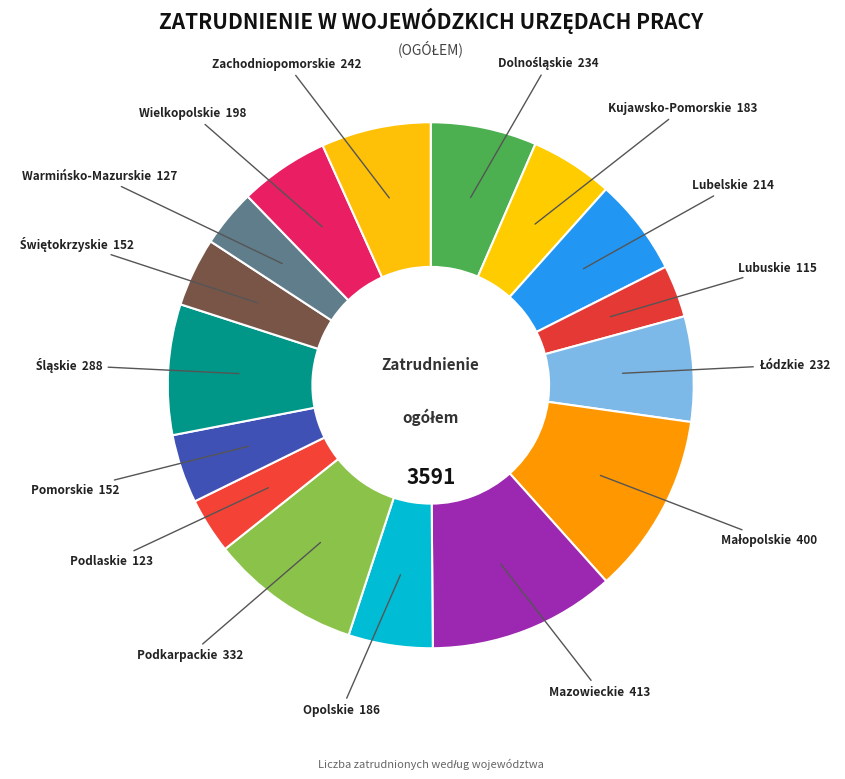

How many slices are in this pie chart?

16